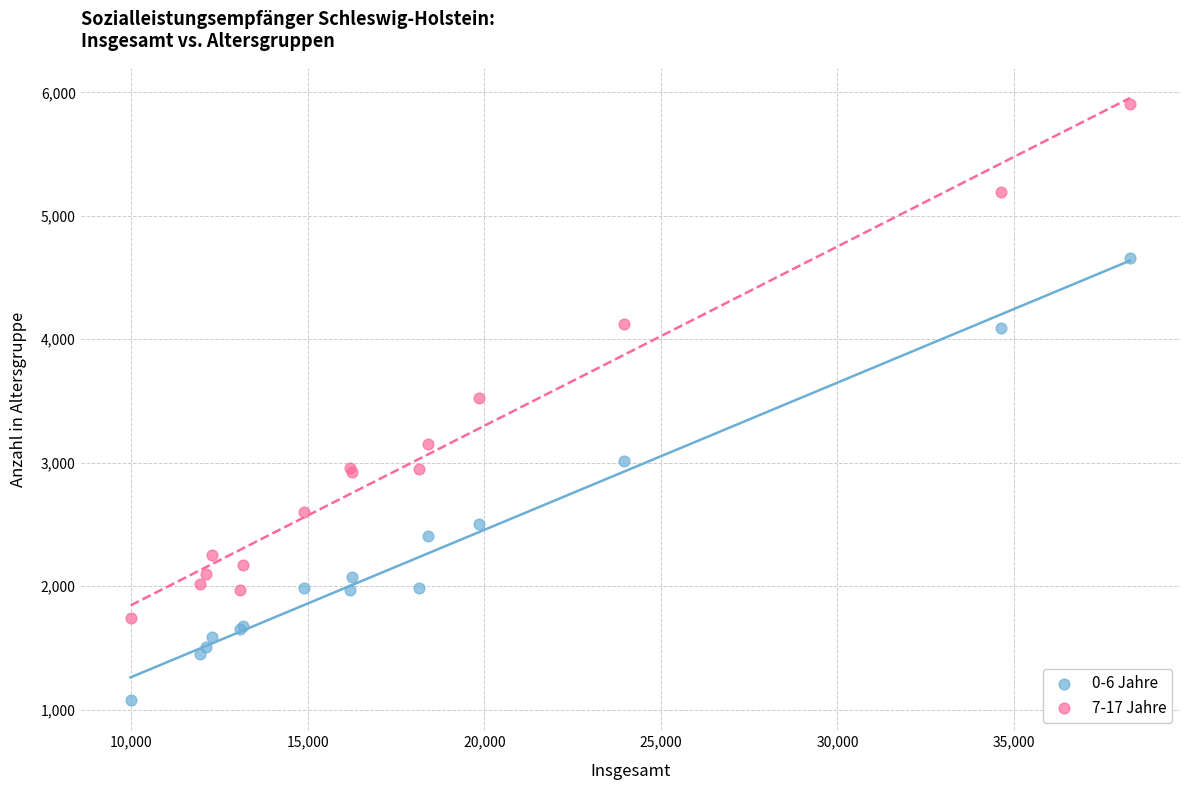

Which series has the widest spread of Y values?

7-17 Jahre